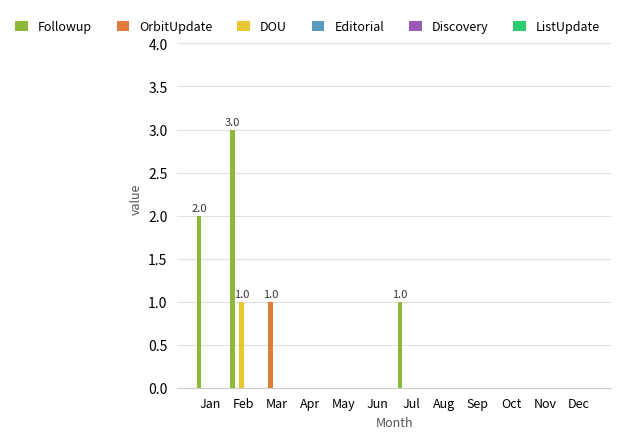

At which label does Followup reach its peak?

Feb